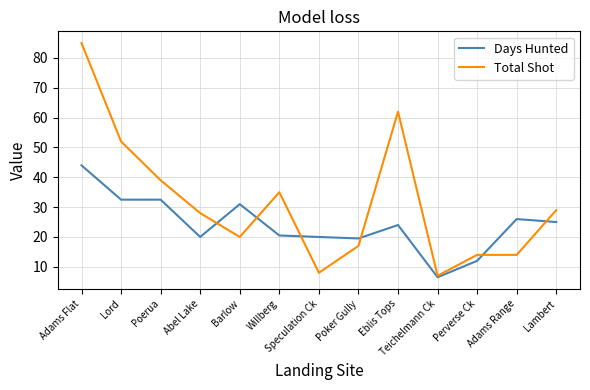

Reading left to right, list all the values displayed in this chart.

Days Hunted: 44.0	32.5	32.5	20.0	31.0	20.5	20.0	19.5	24.0	6.5	12.0	26.0	25.0
Total Shot: 85.0	52.0	39.0	28.0	20.0	35.0	8.0	17.0	62.0	7.0	14.0	14.0	29.0